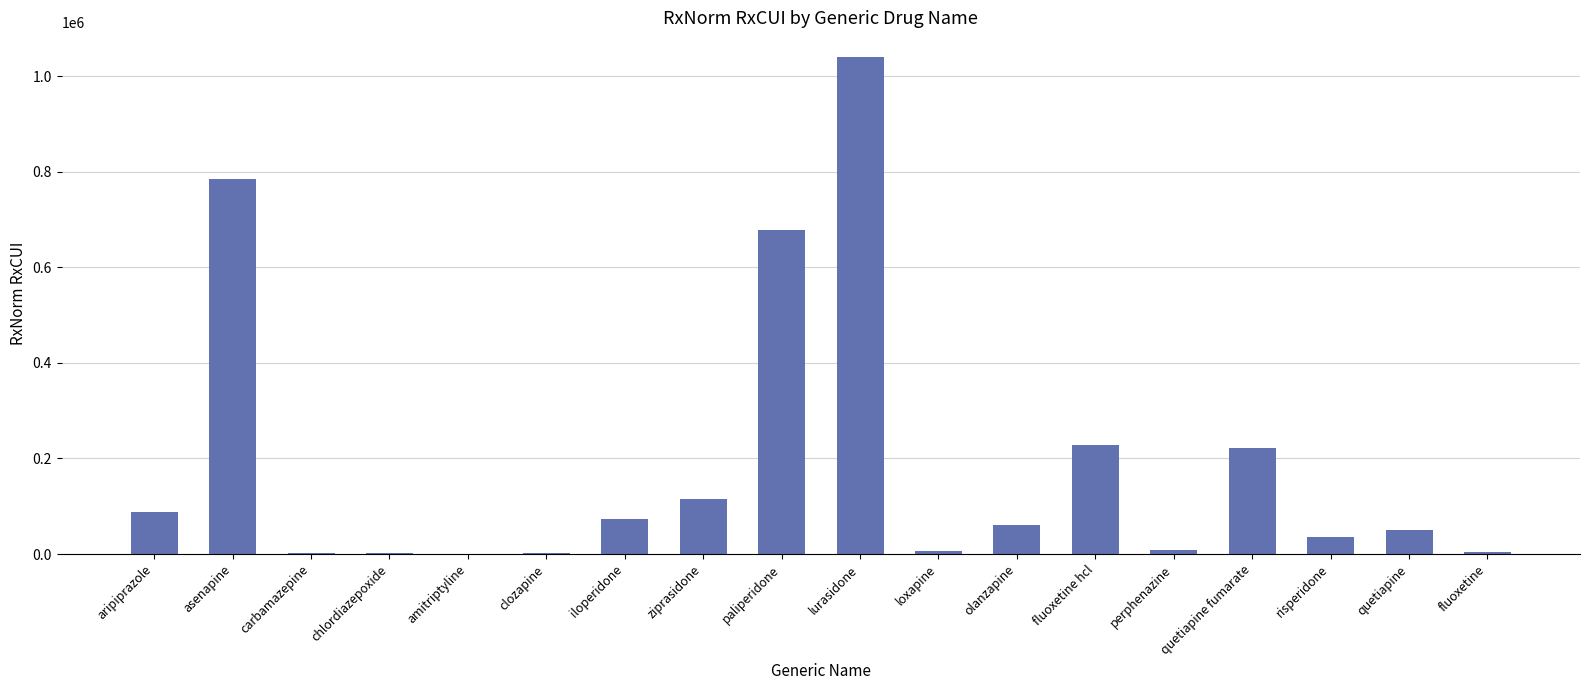

What is the difference between the values at fluoxetine and amitriptyline?

3789